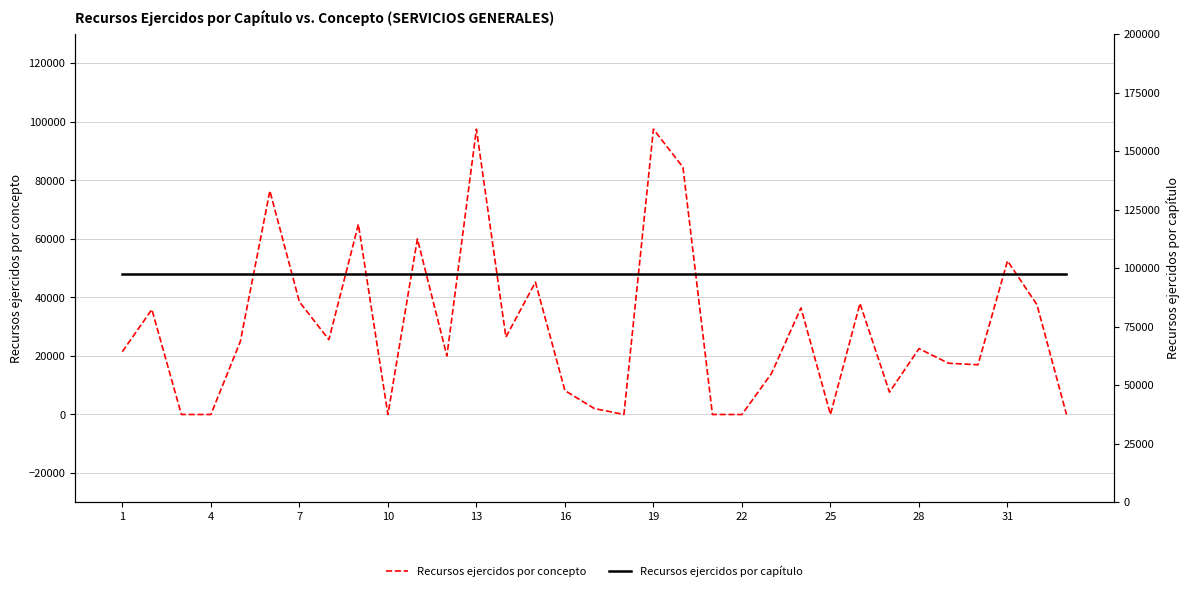

What is the maximum value for Recursos ejercidos por concepto?

97500.0